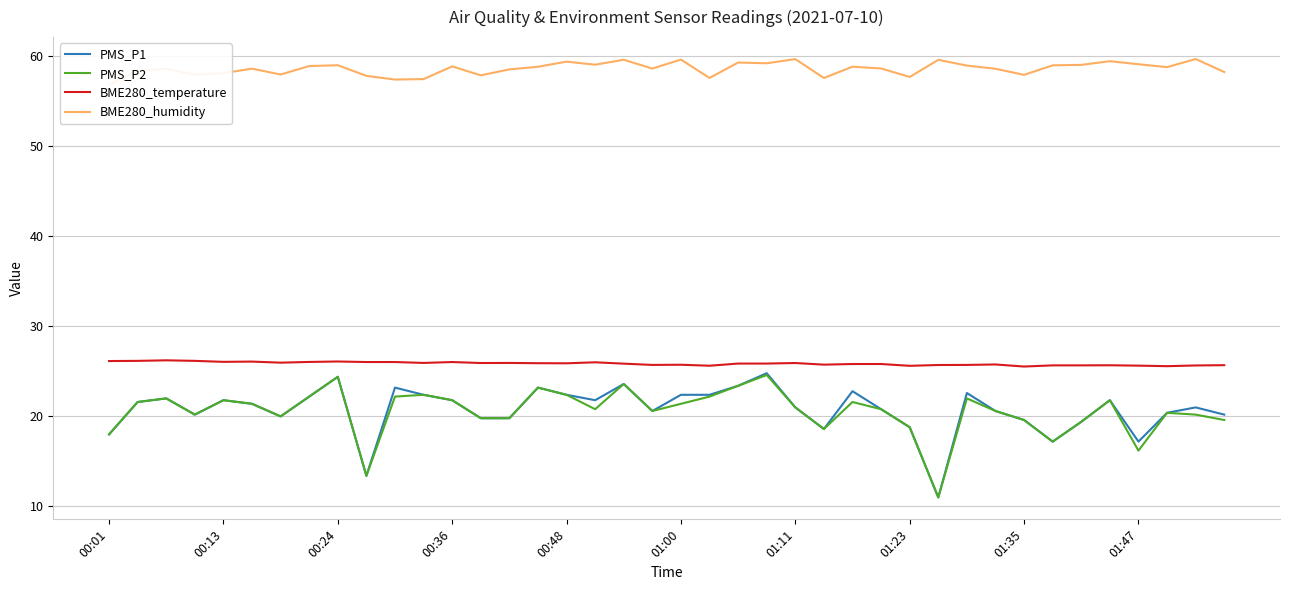

Rank the series by their maximum value, from lowest to highest.

PMS_P2, PMS_P1, BME280_temperature, BME280_humidity